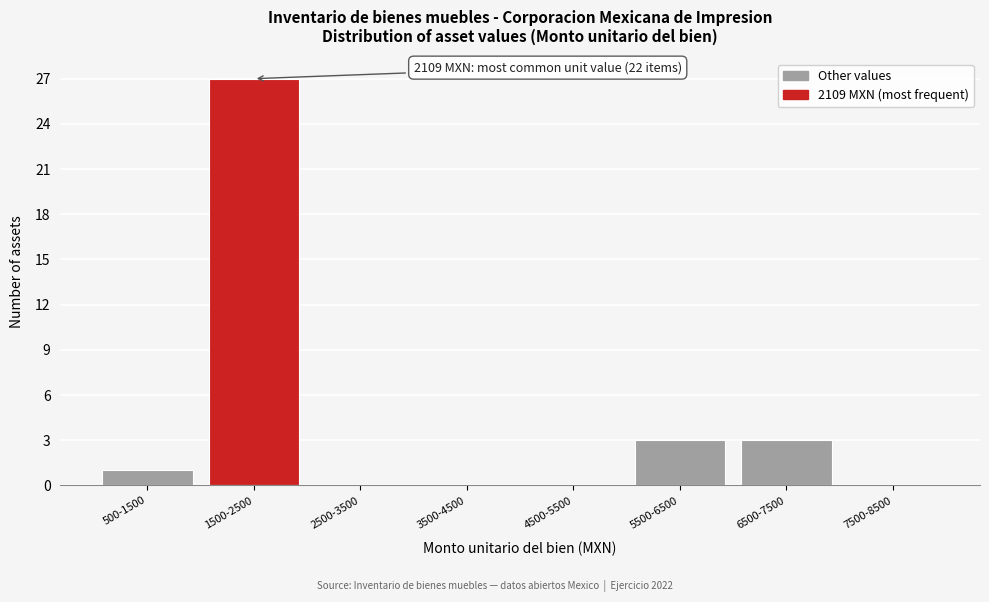

Reading right to left, list all the values displayed in this chart.

7500-8500=0	6500-7500=3	5500-6500=3	4500-5500=0	3500-4500=0	2500-3500=0	1500-2500=27	500-1500=1